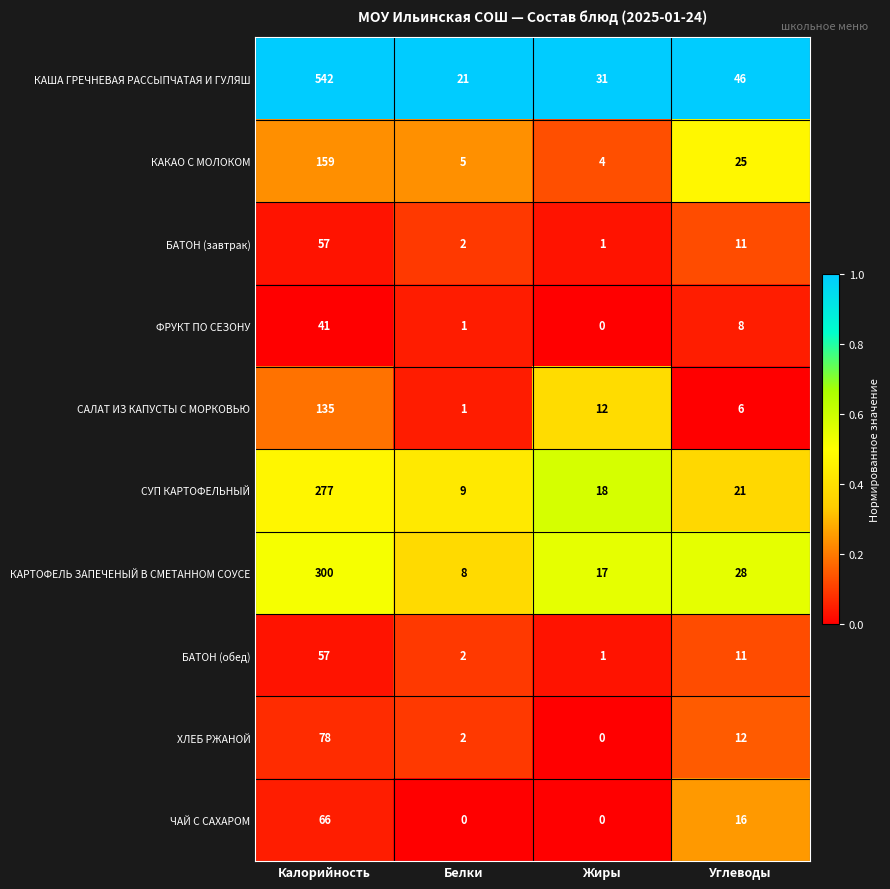

Between Калорийность and Жиры, which series saw the biggest shift?

КАША ГРЕЧНЕВАЯ РАССЫПЧАТАЯ И ГУЛЯШ